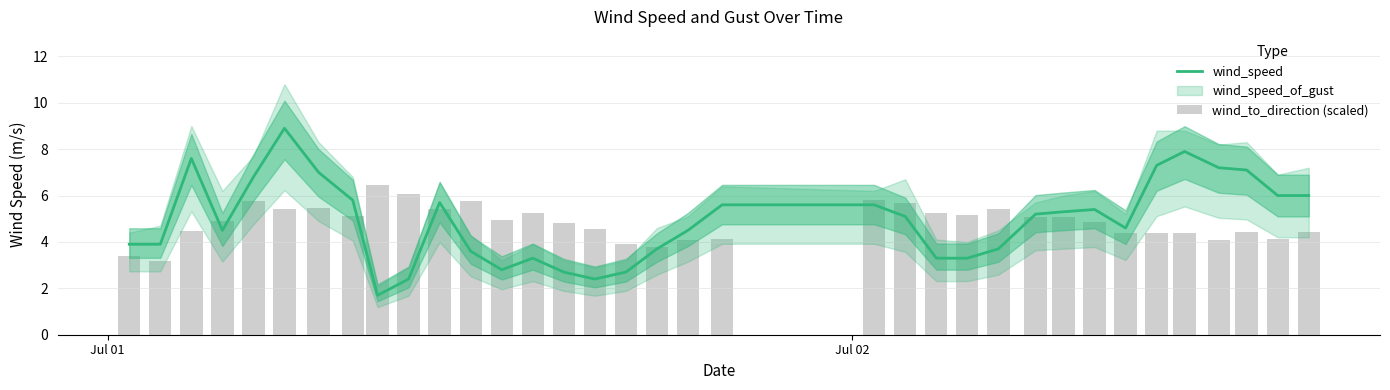

Is it true that wind_speed equals 1.3 at 24?

False